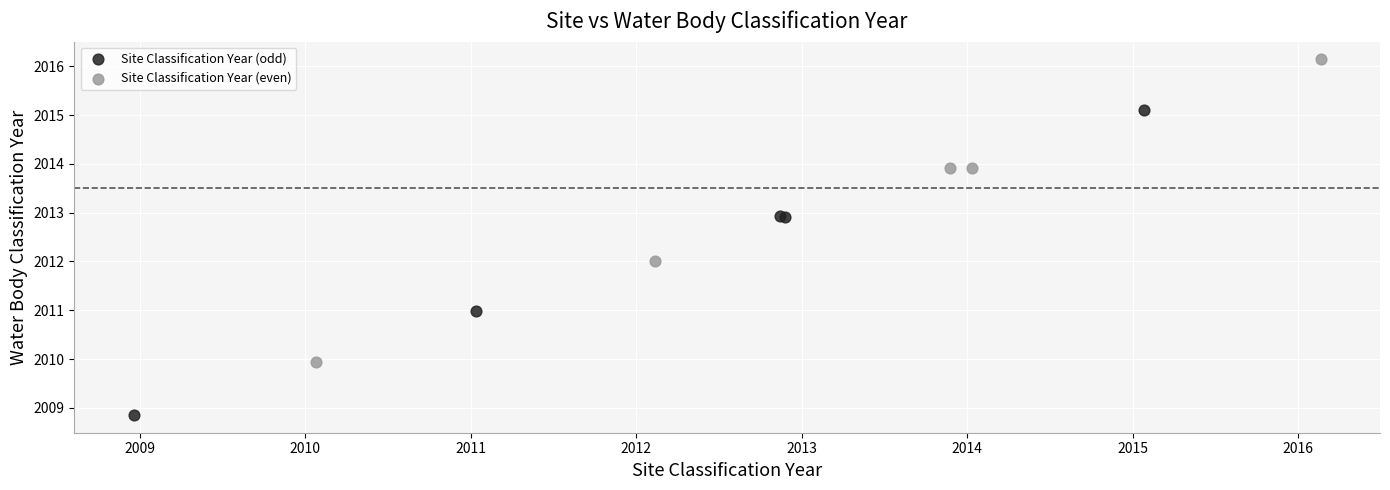

Which series reaches the maximum Y coordinate?

Site Classification Year (even)